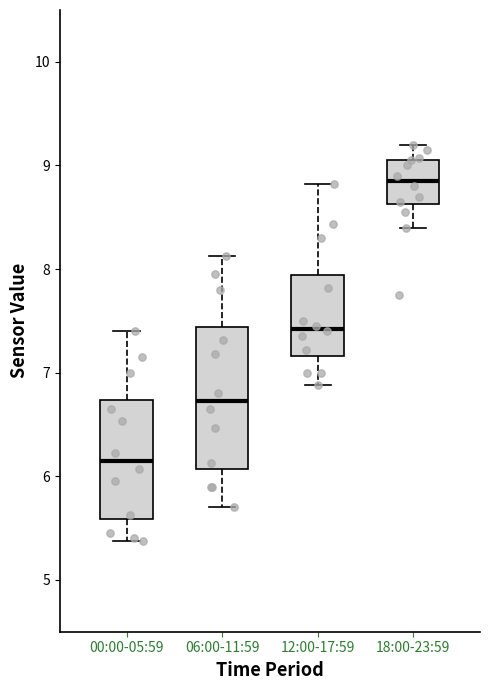

Which box is the tallest, from its lower edge to its upper edge?

06:00-11:59